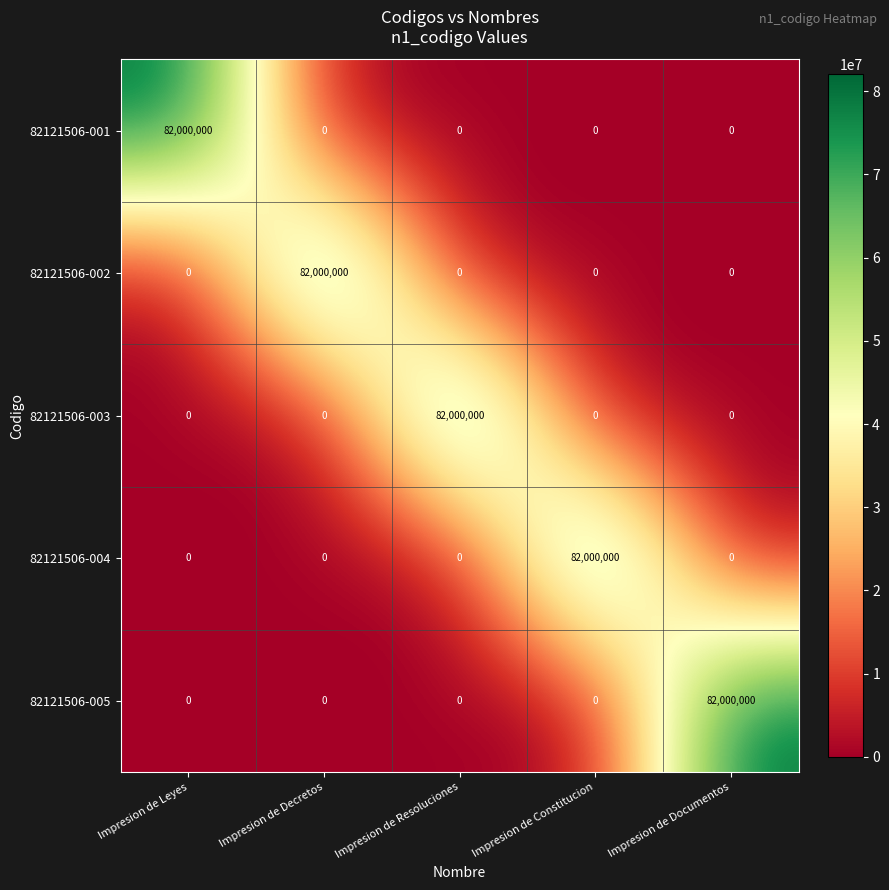

At how many categories does at least one series exceed 54577500?

5